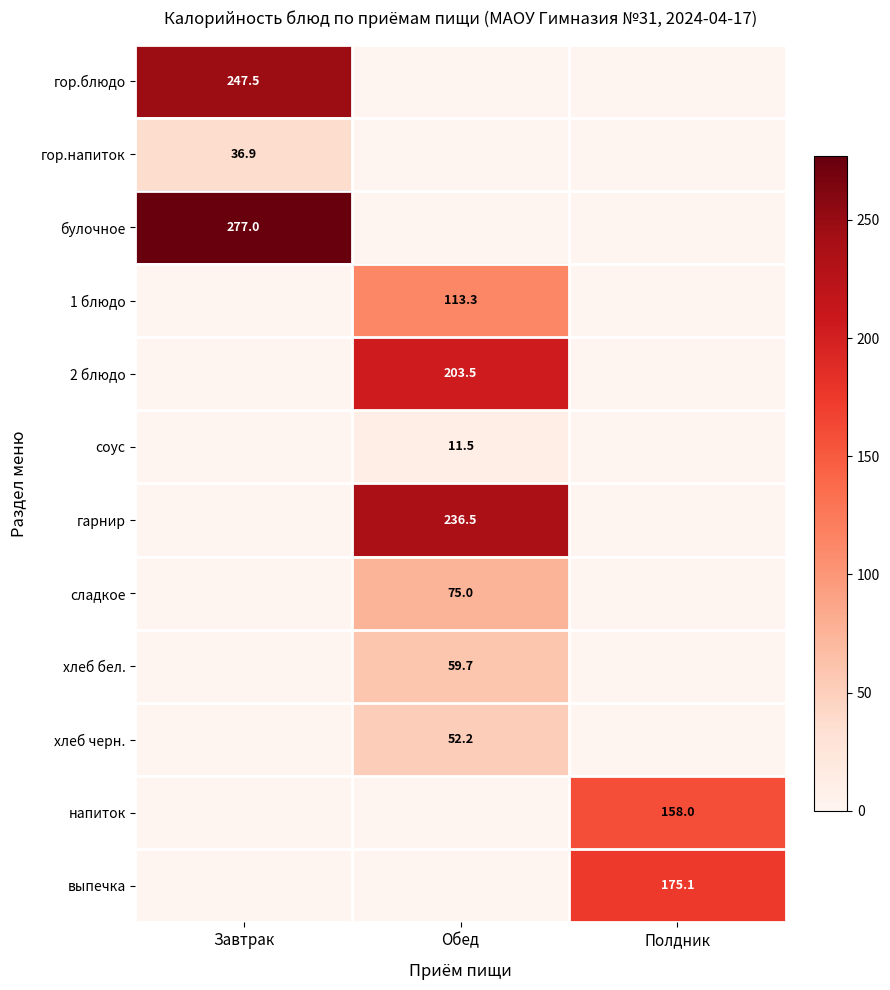

True or false: гарнир has a value of 236.5 at Обед.

True